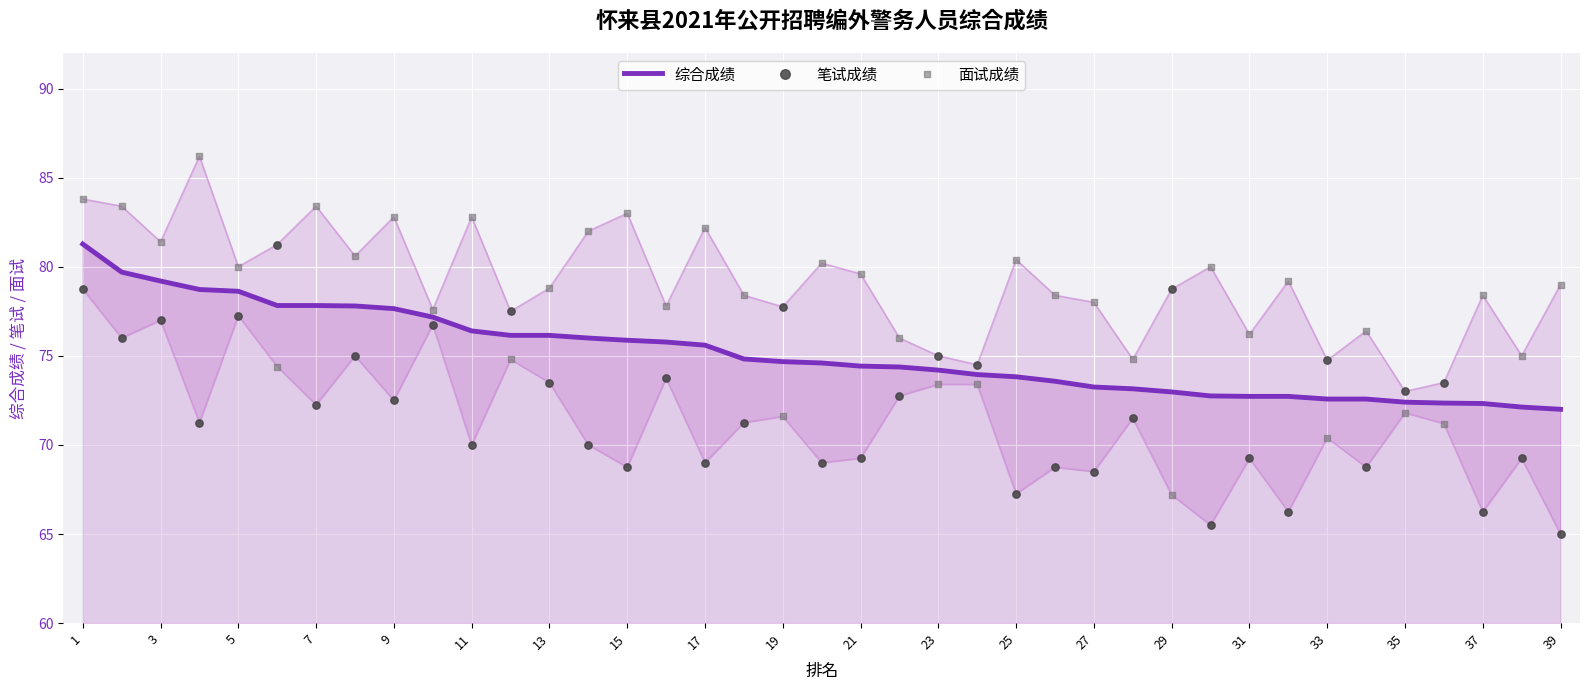

Is the value of 面试成绩 at 35 greater than the value of 综合成绩 at 27?

Yes